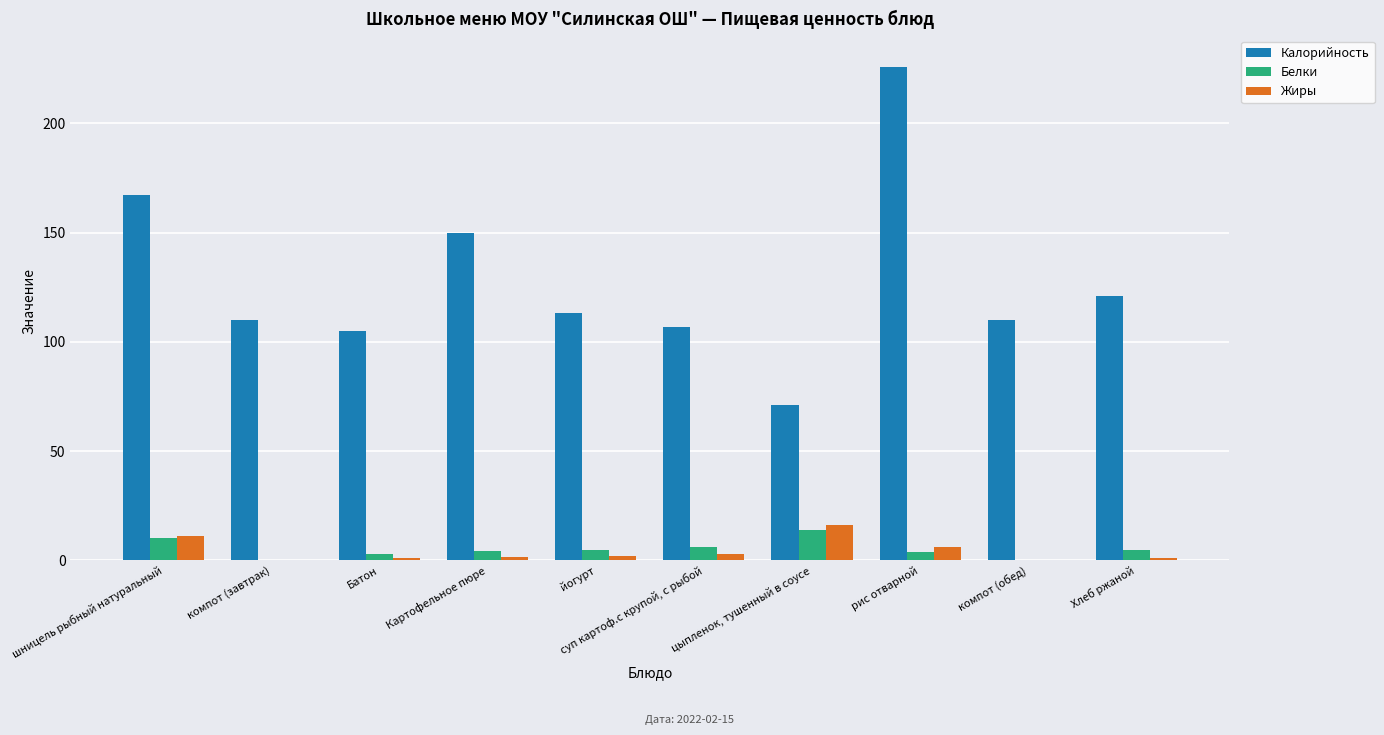

What are all the series names shown in the legend?

Калорийность, Белки, Жиры